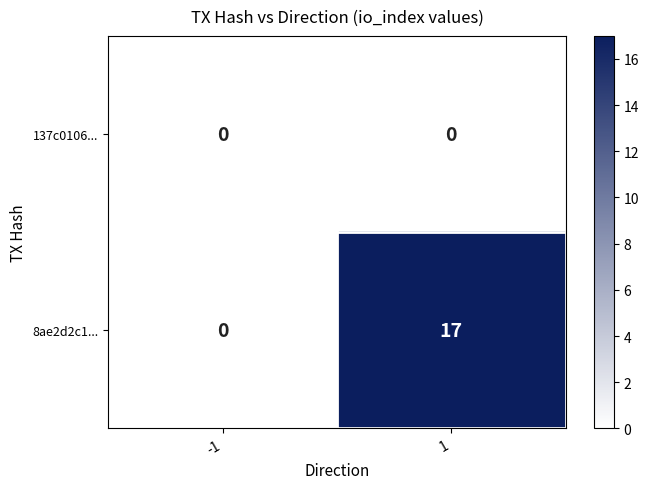

The 8ae2d2c1... series shows 0 at -1. True or false?

True